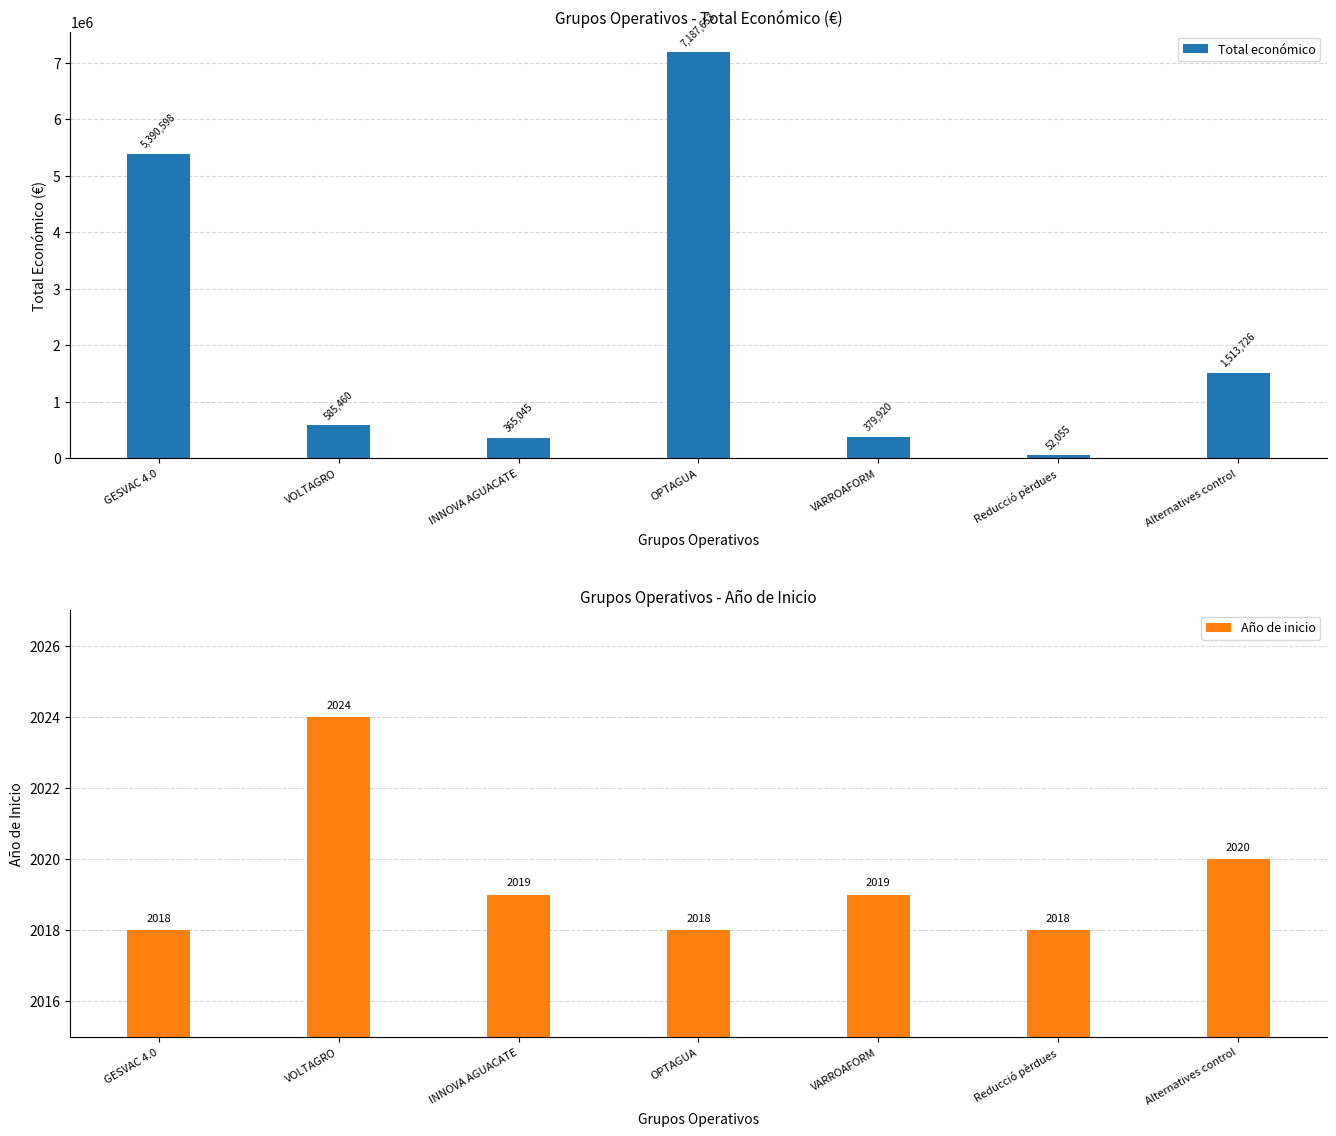

Rank the series at OPTAGUA from highest to lowest value.

Total económico, Año de inicio